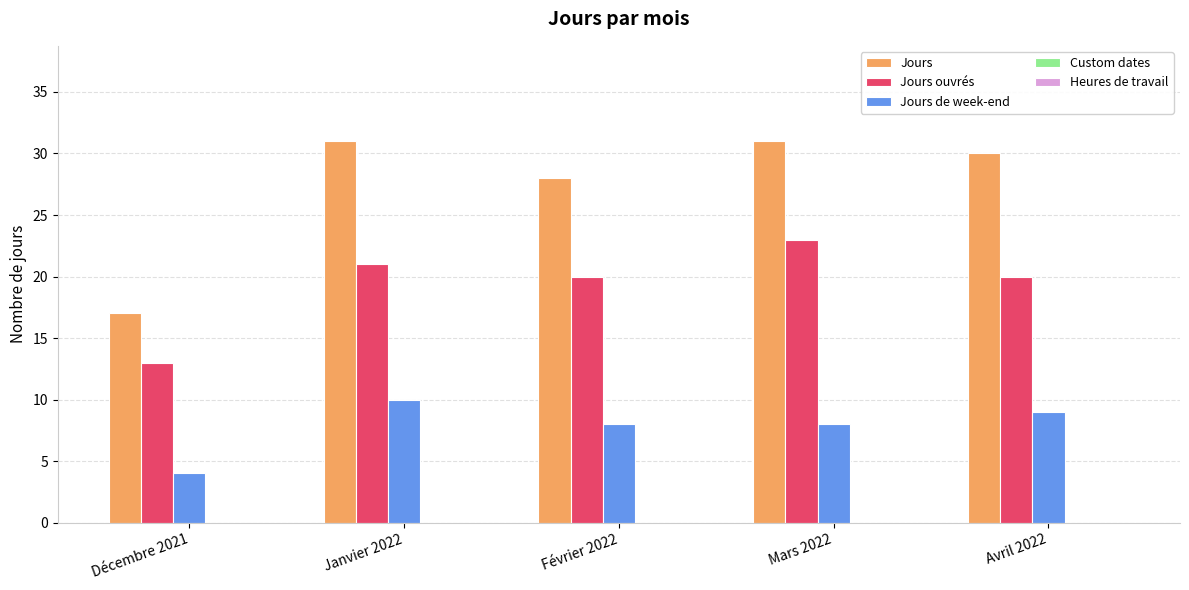

What is the smallest value displayed?

4